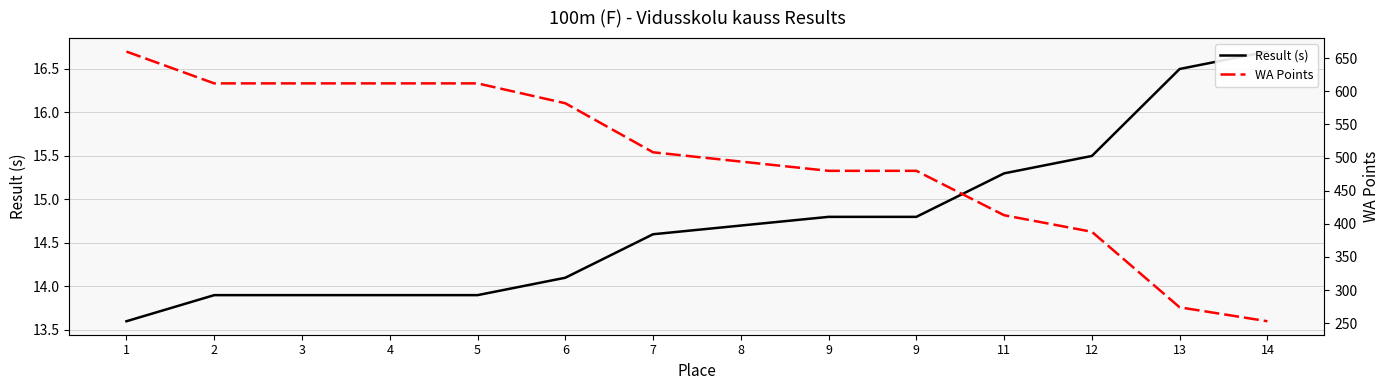

Which series has the widest spread of values?

WA Points